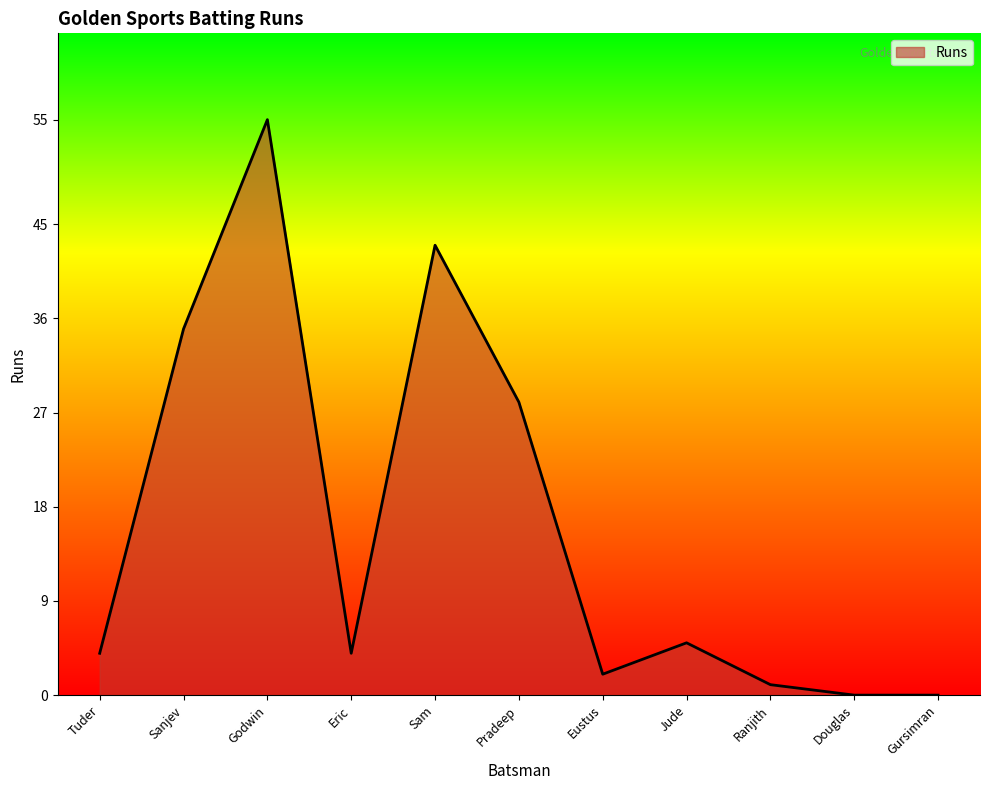

Does the chart display data point markers on the line(s)?

No